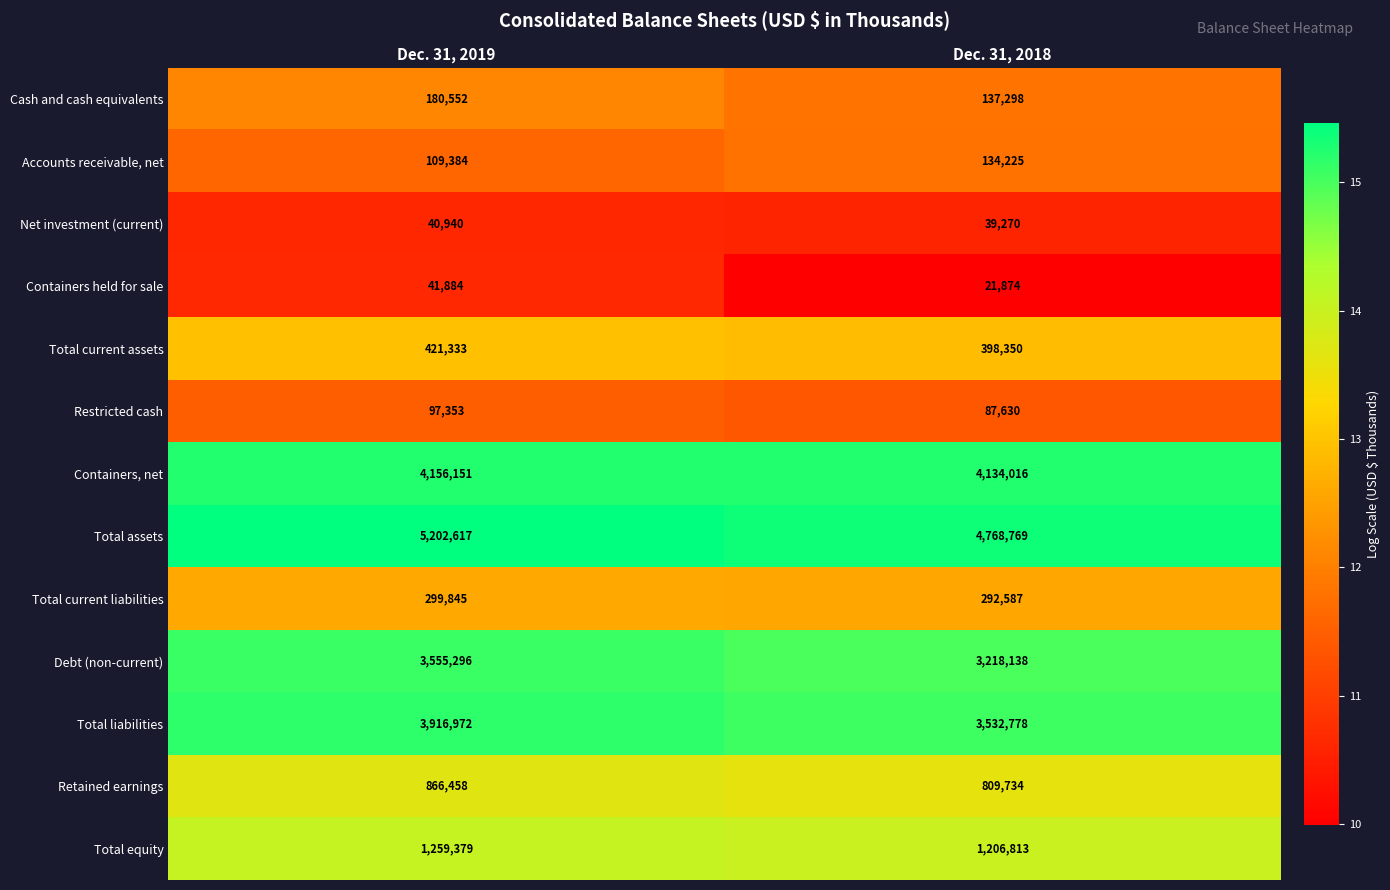

What value does the Total current liabilities series have at Dec. 31, 2019, to the nearest 50?

299850